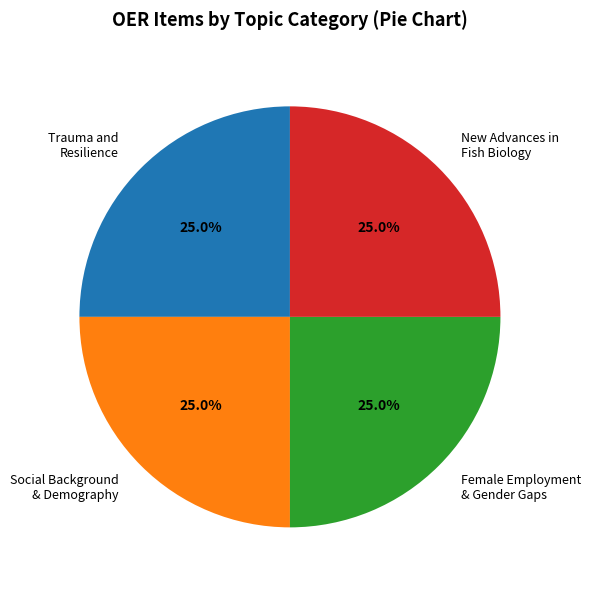

Count the number of slices in the pie.

4